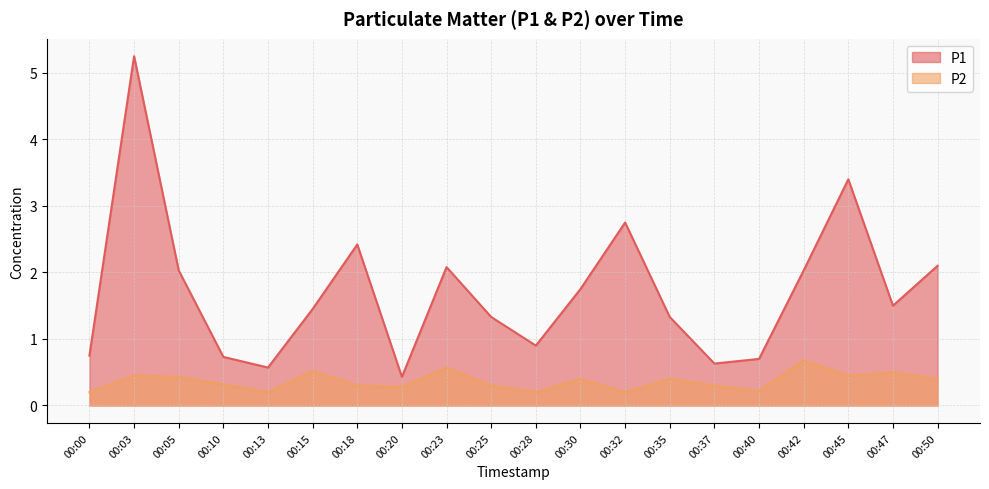

How many values in the P1 series exceed 1?

13